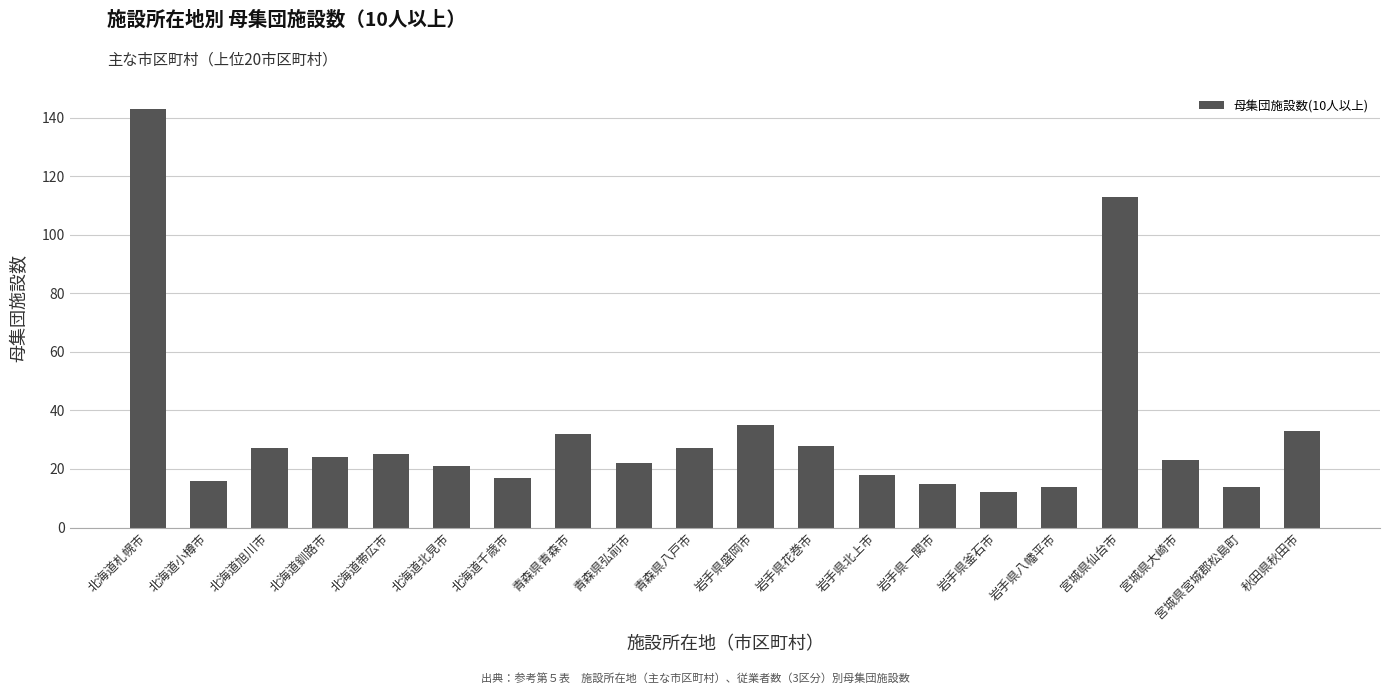

Read the value at 北海道小樽市.

16